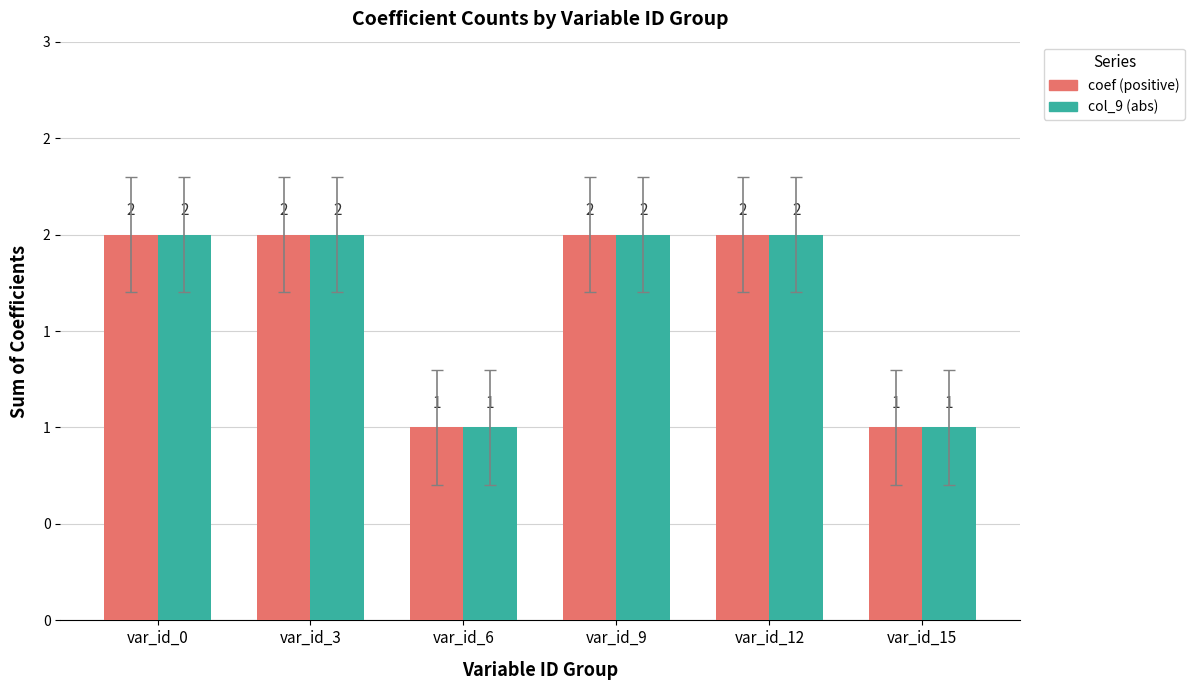

Does the chart contain stacked bars?

No